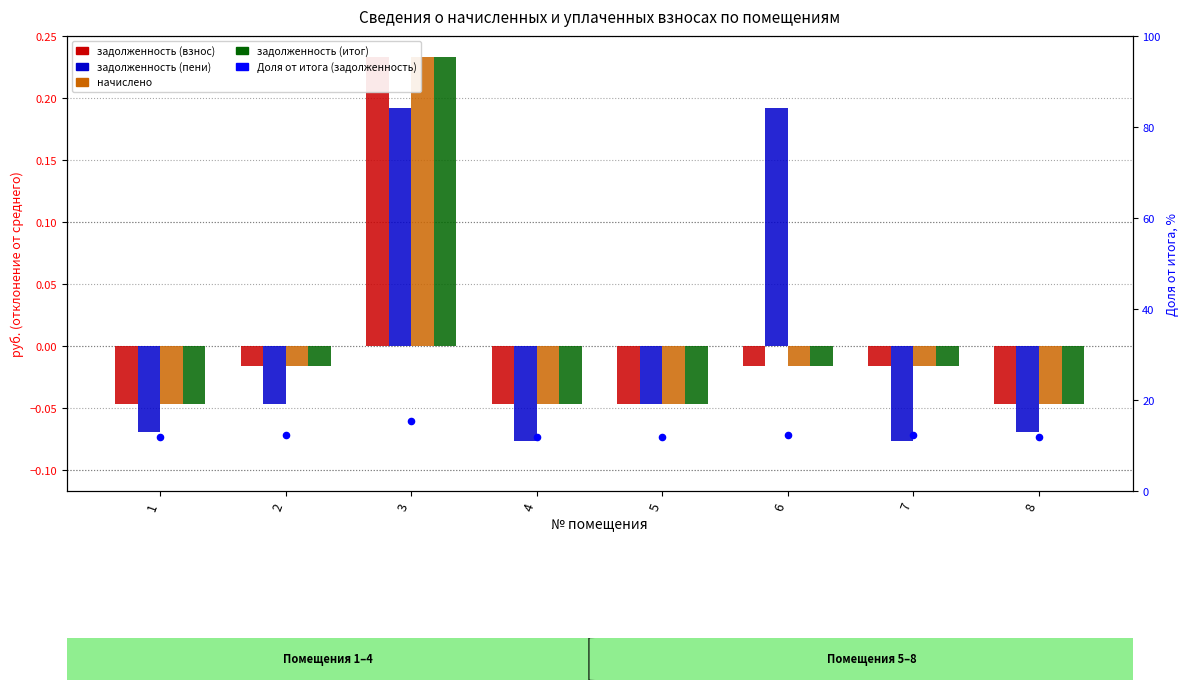

What is the total value across all series at 7?

-0.1